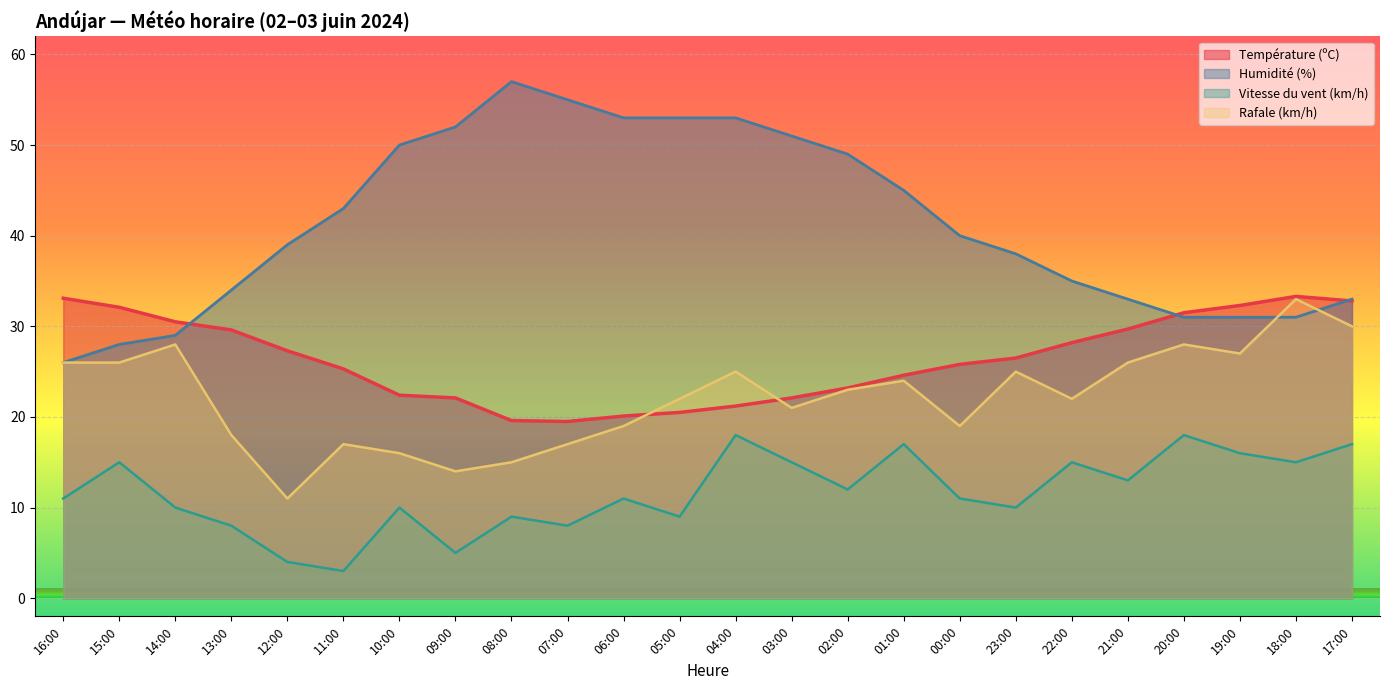

Which series has the largest total across all categories?

Humidité (%)